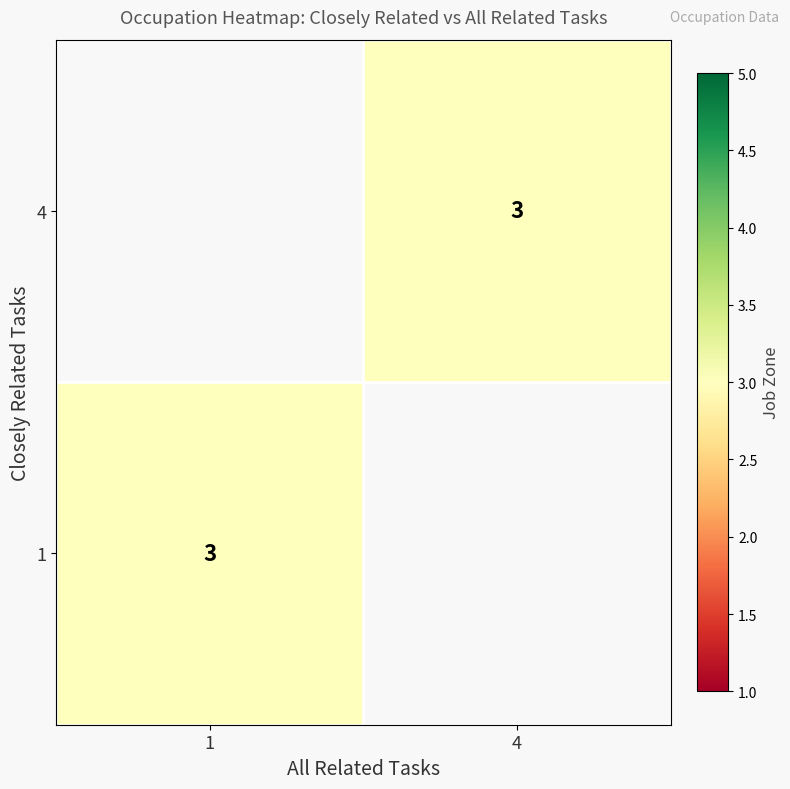

Which series has the largest total across all categories?

job_zone